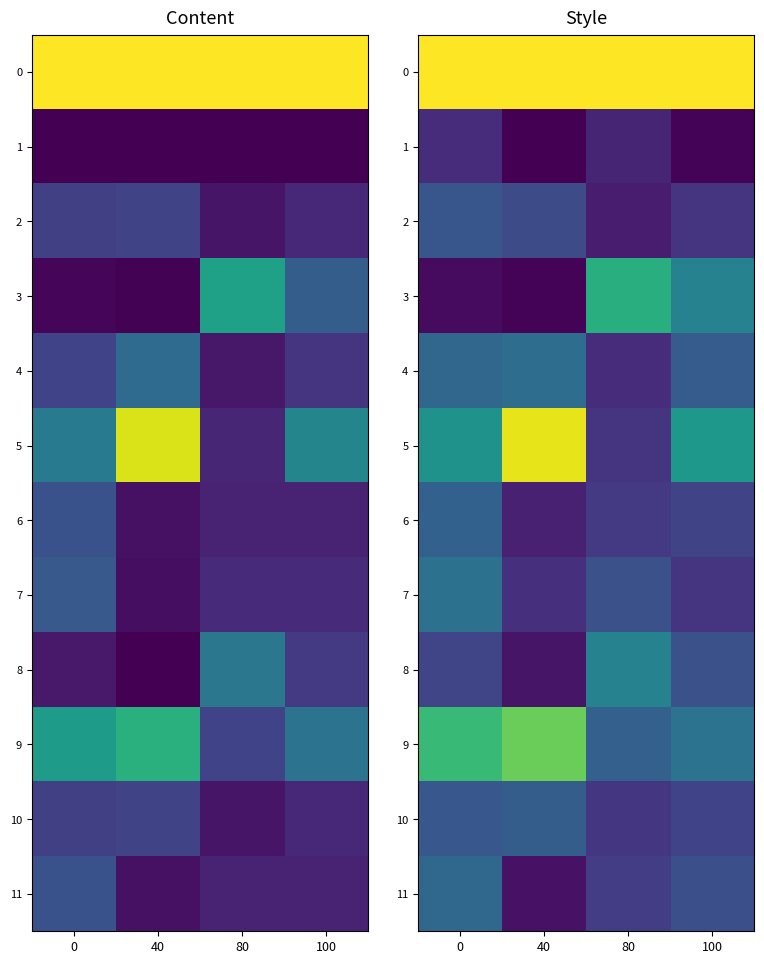

What value does the row_0 series have at 0?

1.0